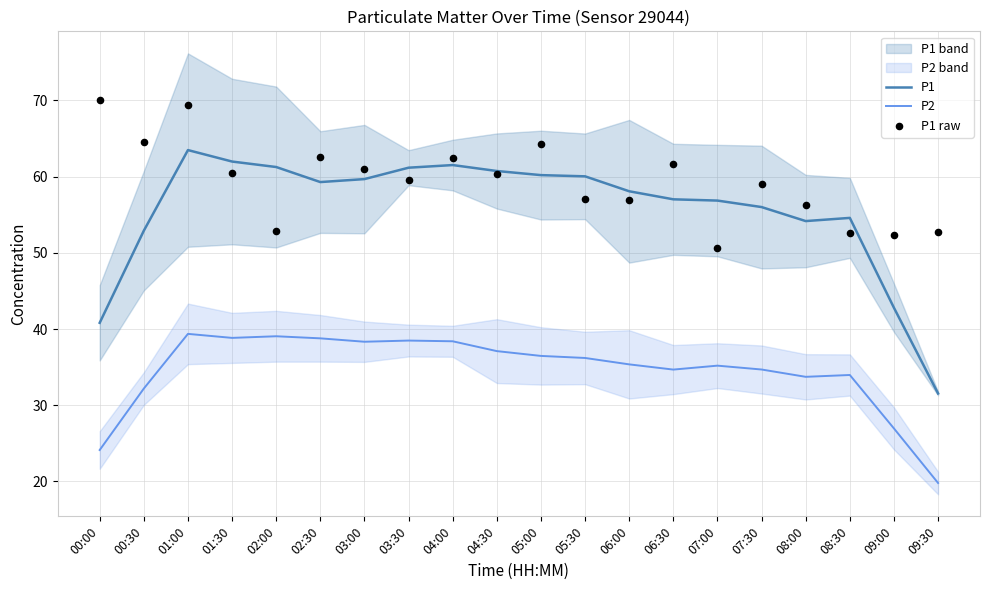

Which series has the largest Y range (max minus min)?

P1